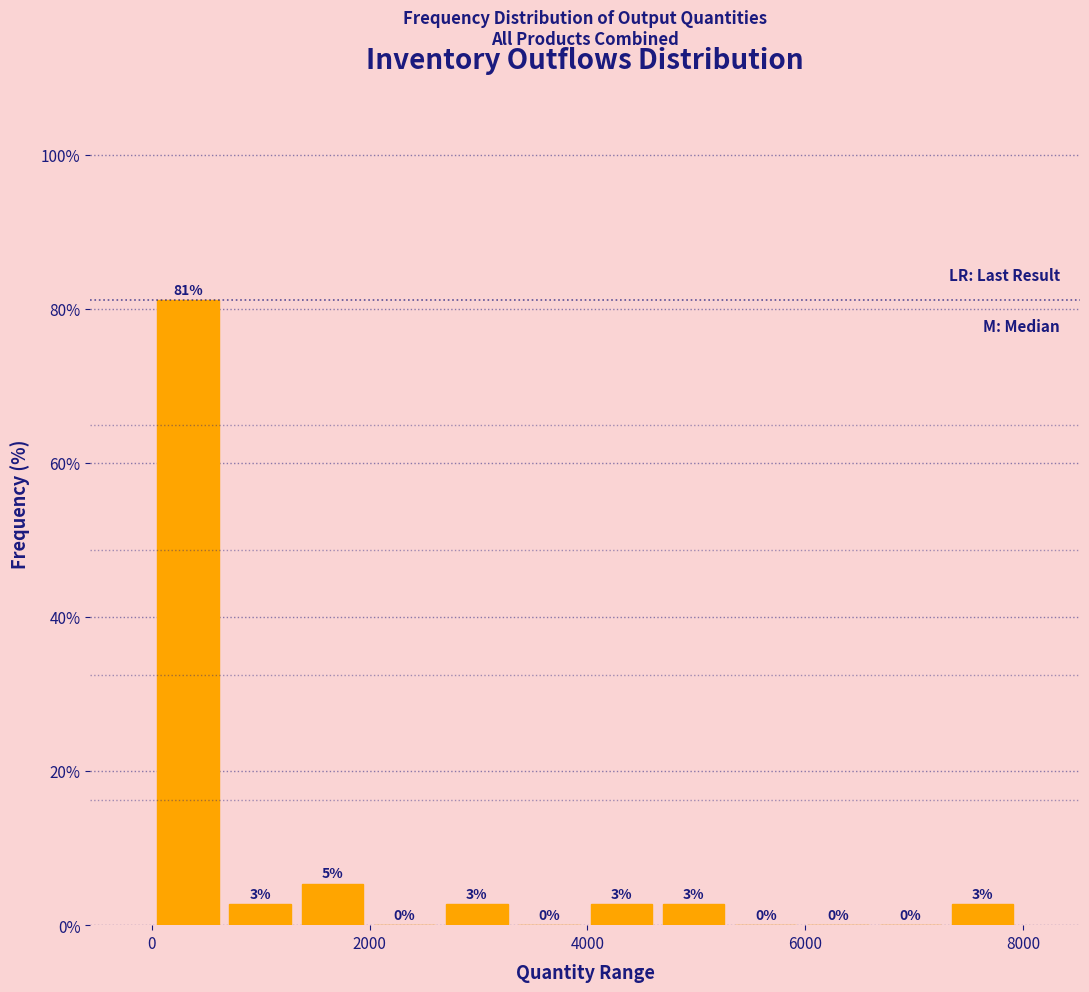

Read against the x-axis, roughly where is the centre of the tallest bar?

400